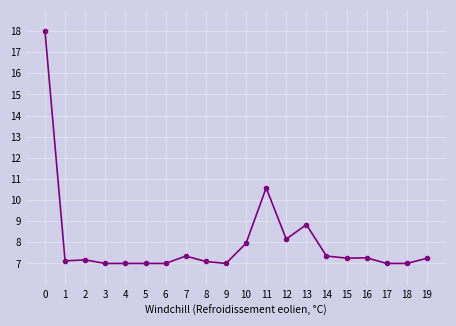

At which label is the value closest to 12?

11